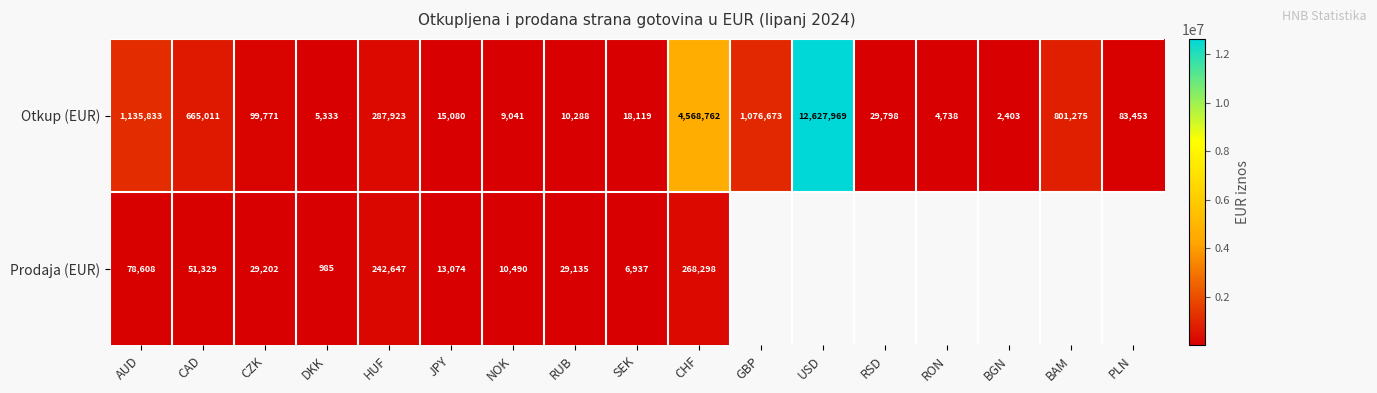

Which category has the lowest value in the Otkup (EUR) series?

BGN